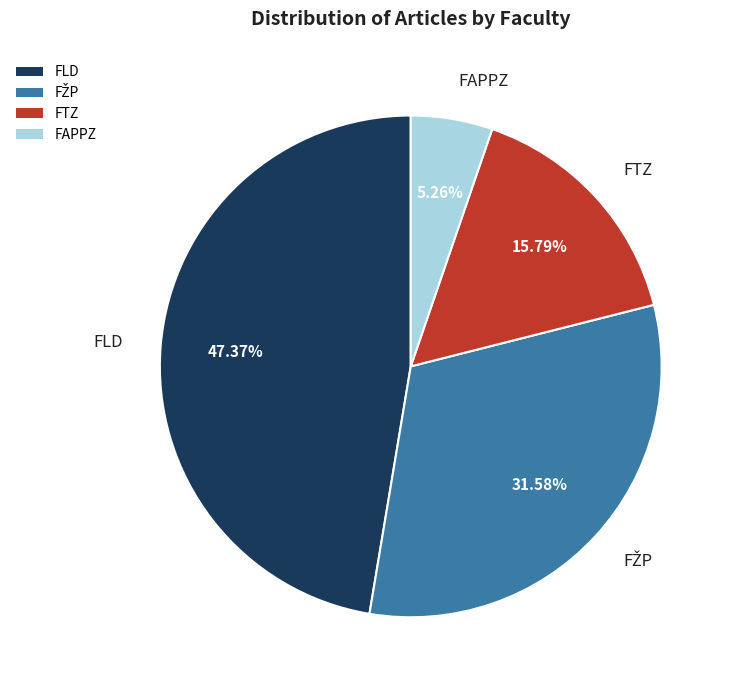

Does FLD account for over 50% of the chart?

No